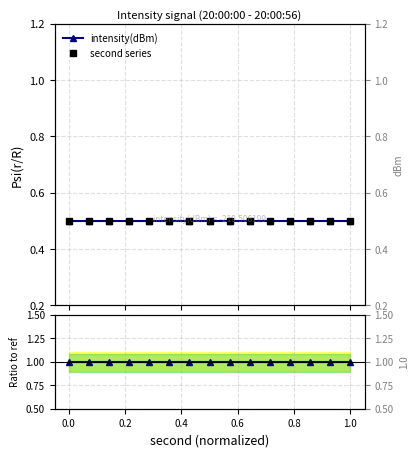

True or false: ratio and intensity(dBm) intersect in this chart.

False